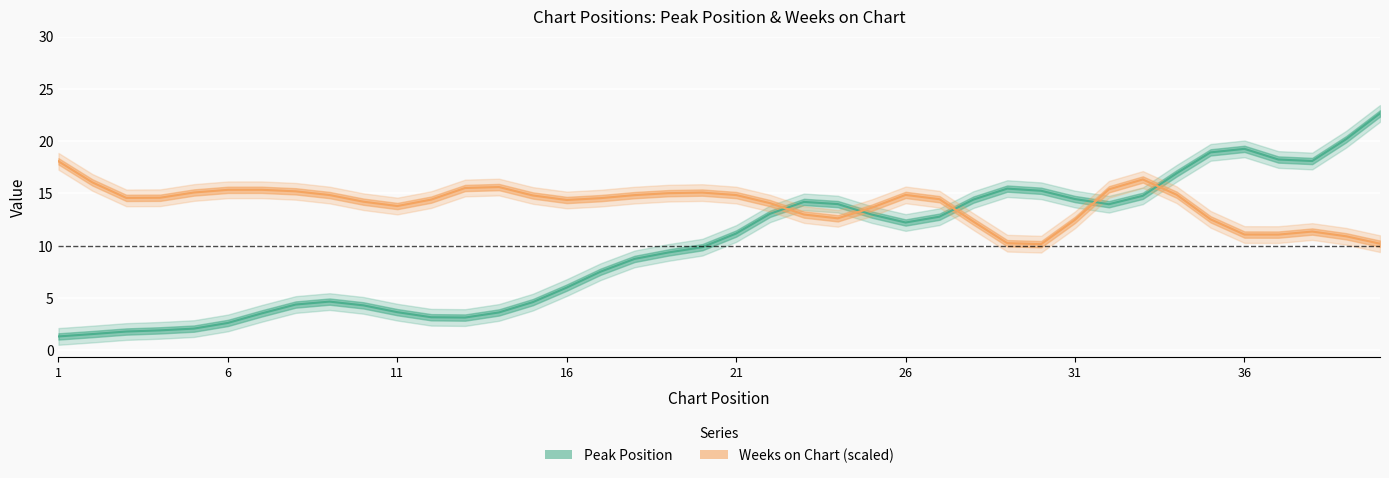

Which series changed the most between 1 and 16?

Peak Position